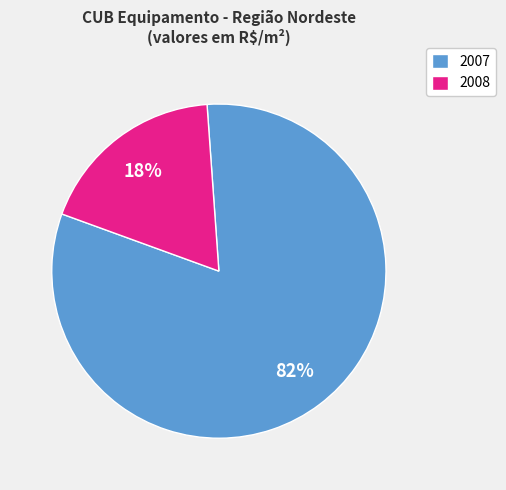

Do 2007 and 2008 together represent more than half of the pie?

Yes